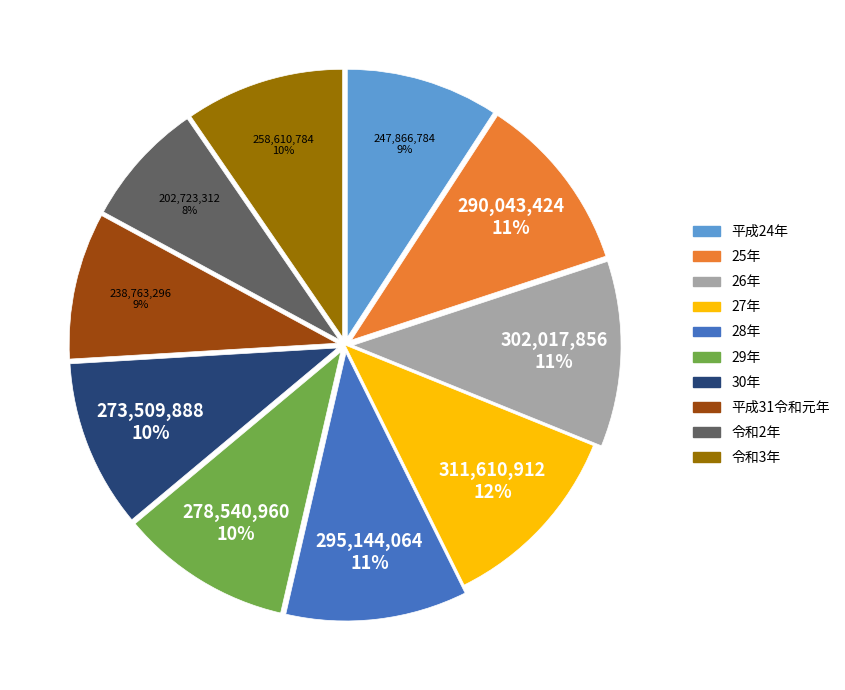

How many slices are in this pie chart?

10